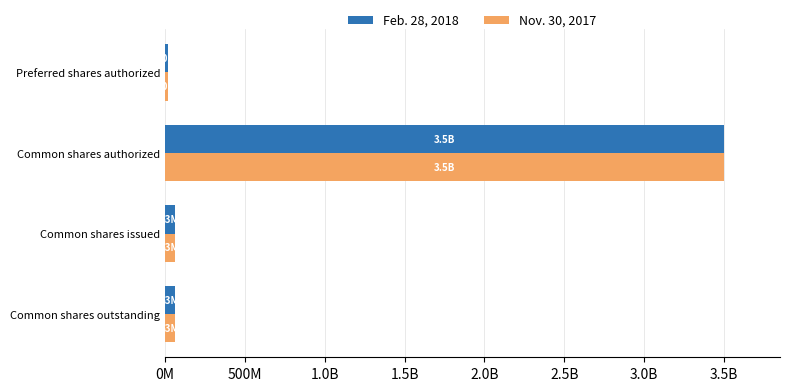

What are all the series names shown in the legend?

Feb. 28, 2018, Nov. 30, 2017